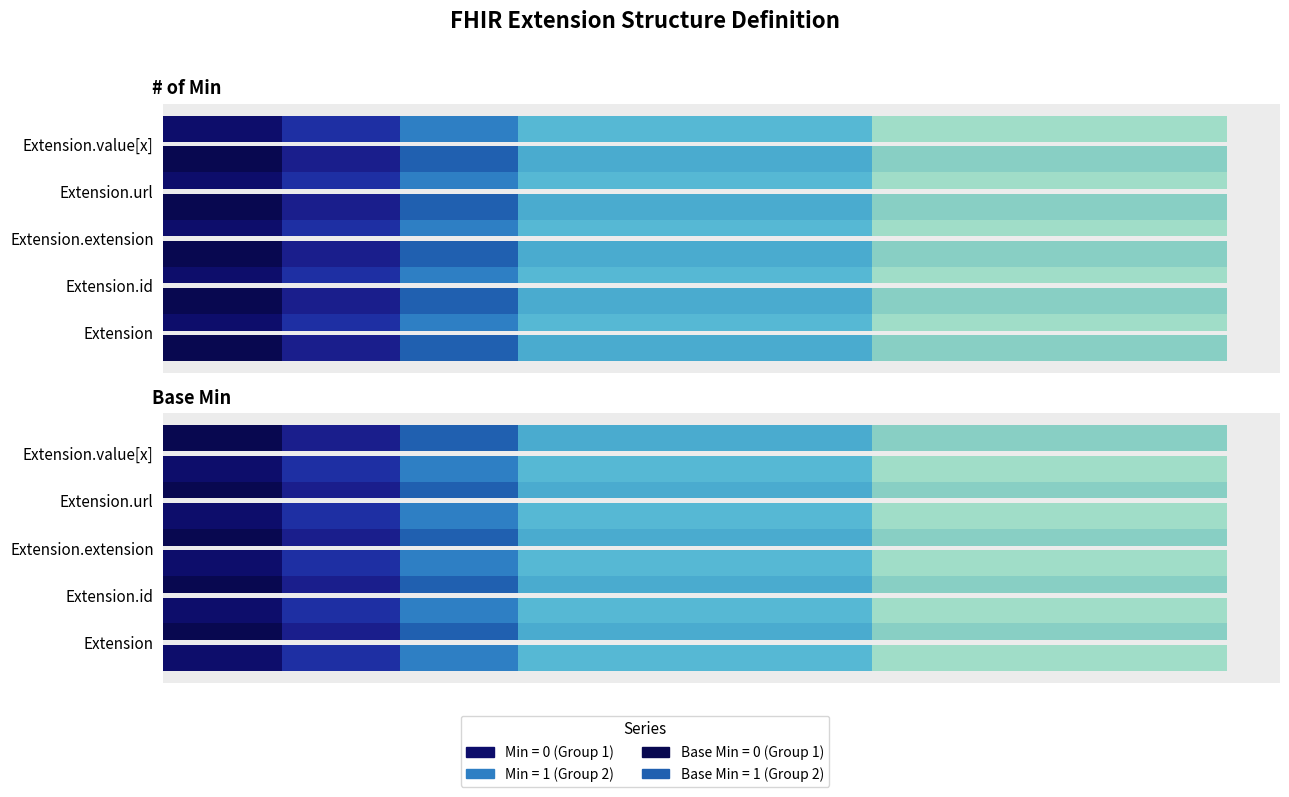

How many bars are there in each group?

2